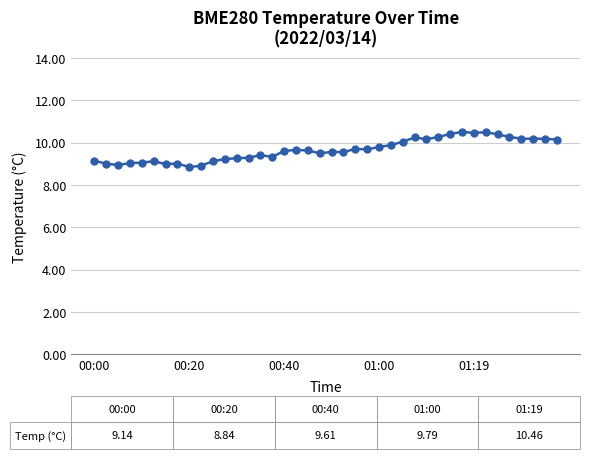

How many series are shown in this chart?

1